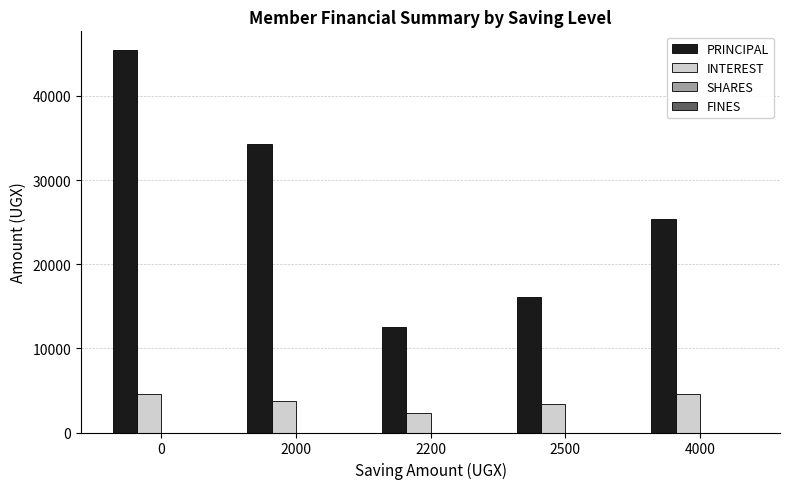

Reading left to right, extract all data points from this chart.

PRINCIPAL: 45400	34300	12500	16100	25400
INTEREST: 4600	3700	2300	3400	4600